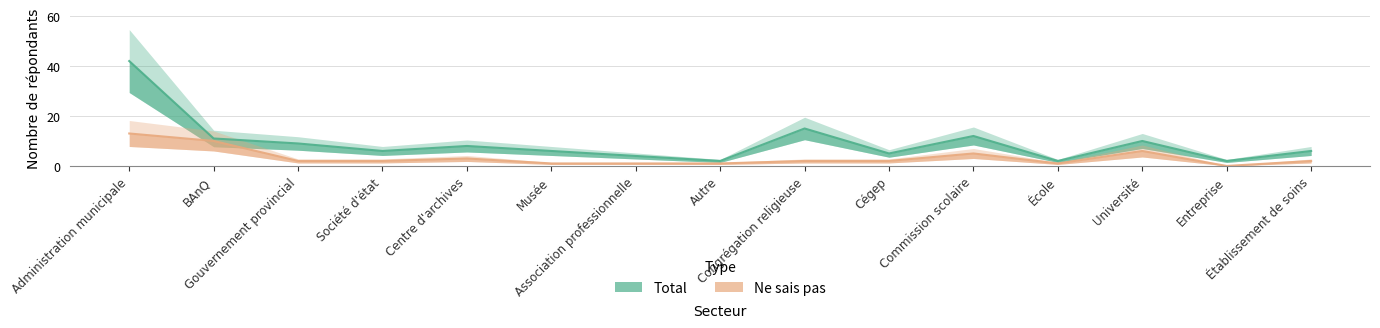

What is the value of the Total point at the 14th from the left?

2